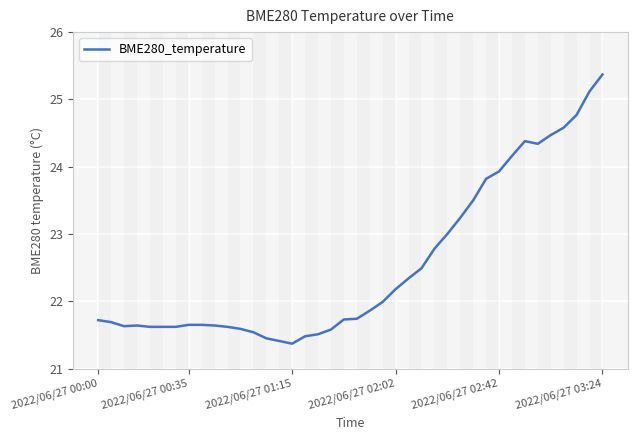

What is the greatest value displayed?

25.4